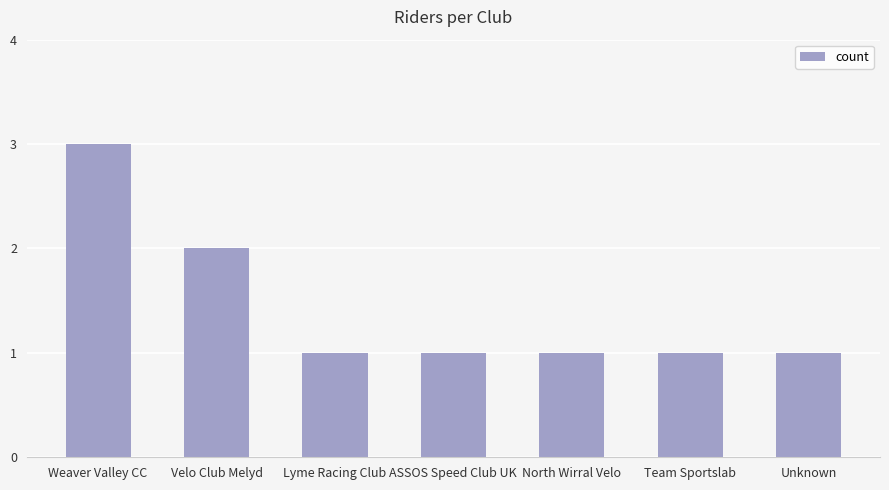

What is the label of the 2nd bar from the right?

Team Sportslab